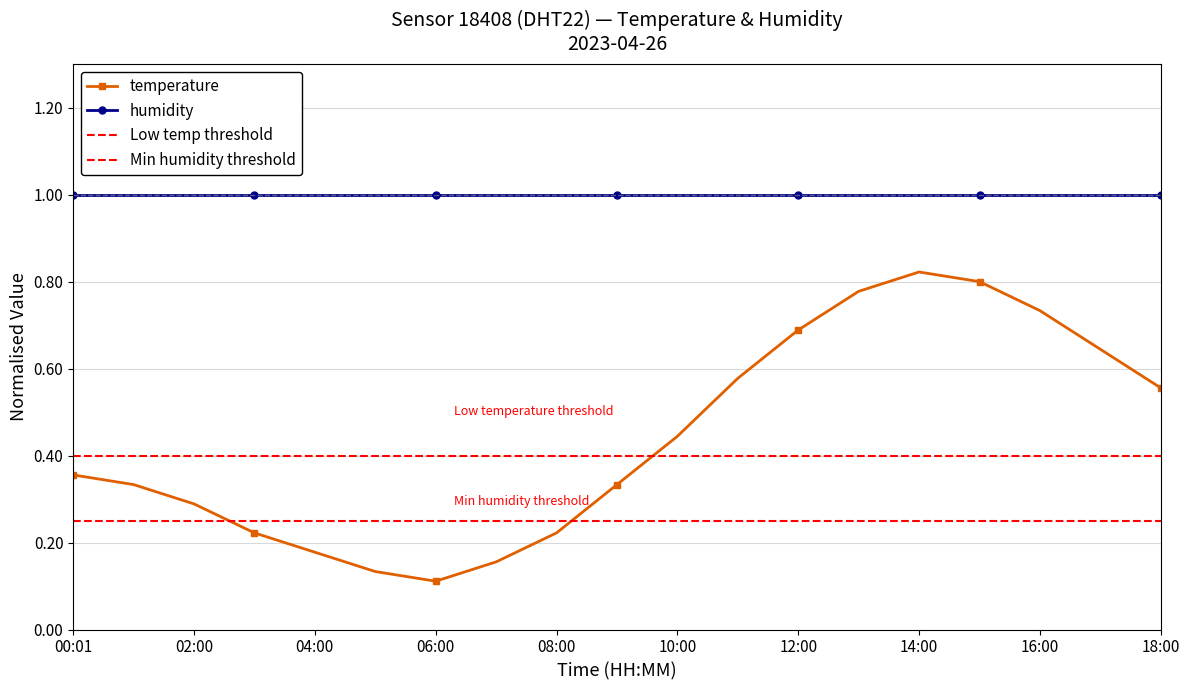

What is the label of the 11th point from the left?

10:00